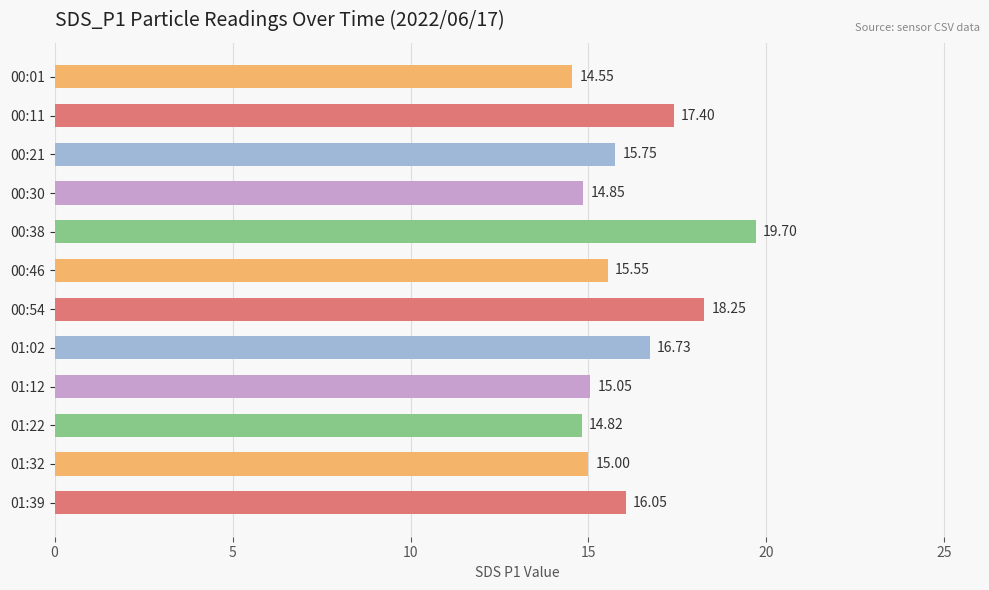

At which label is the value closest to 17?

01:02